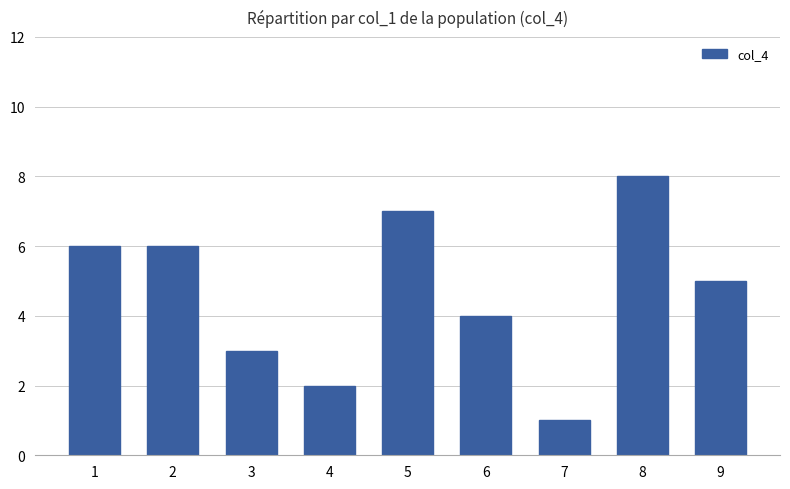

At which category does the chart reach its peak across all series?

8